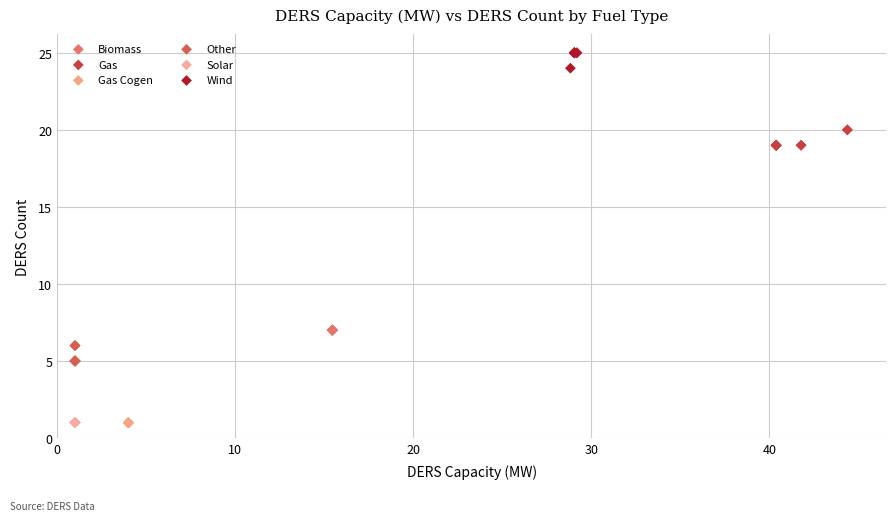

Which series contains the highest Y value?

Wind